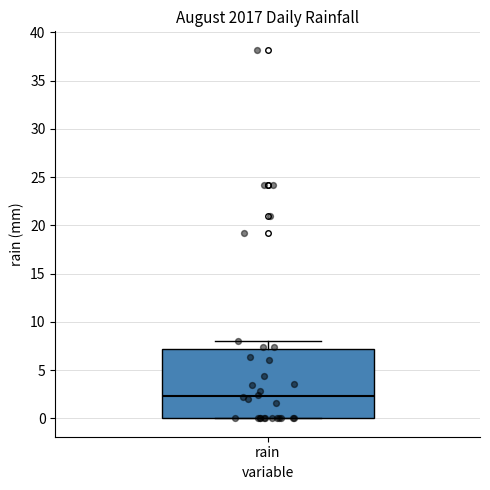

Read this box plot against the y-axis: the position of the median line, the range covered by the box, and the ends of both whiskers. The values are not printed on the chart, so give them approximately, as read against the axis.

median 2.5, box 0.0 to 7.0, whiskers 0.0 to 8.0